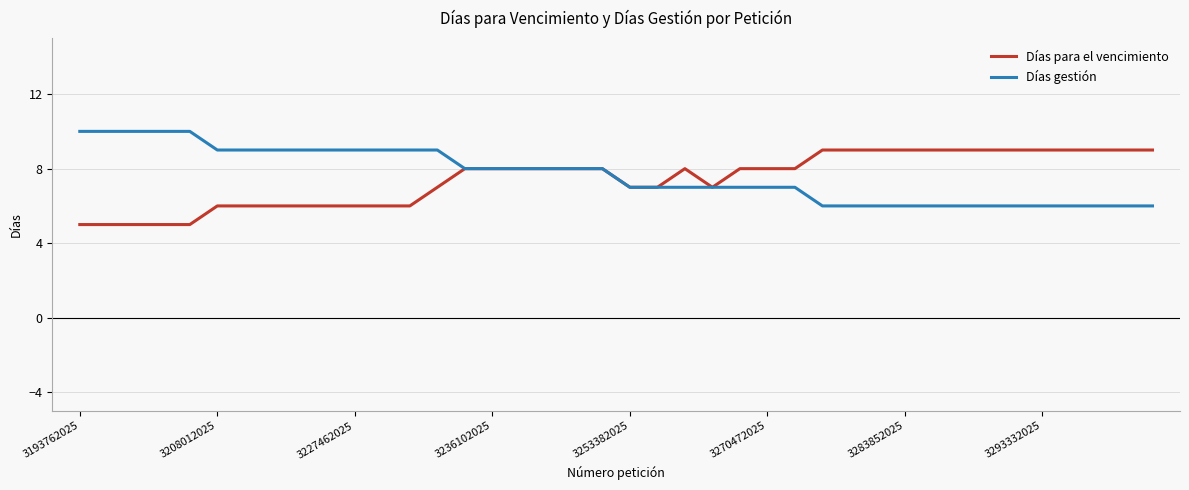

Rank the series by their maximum value, from lowest to highest.

Días para el vencimiento, Días gestión